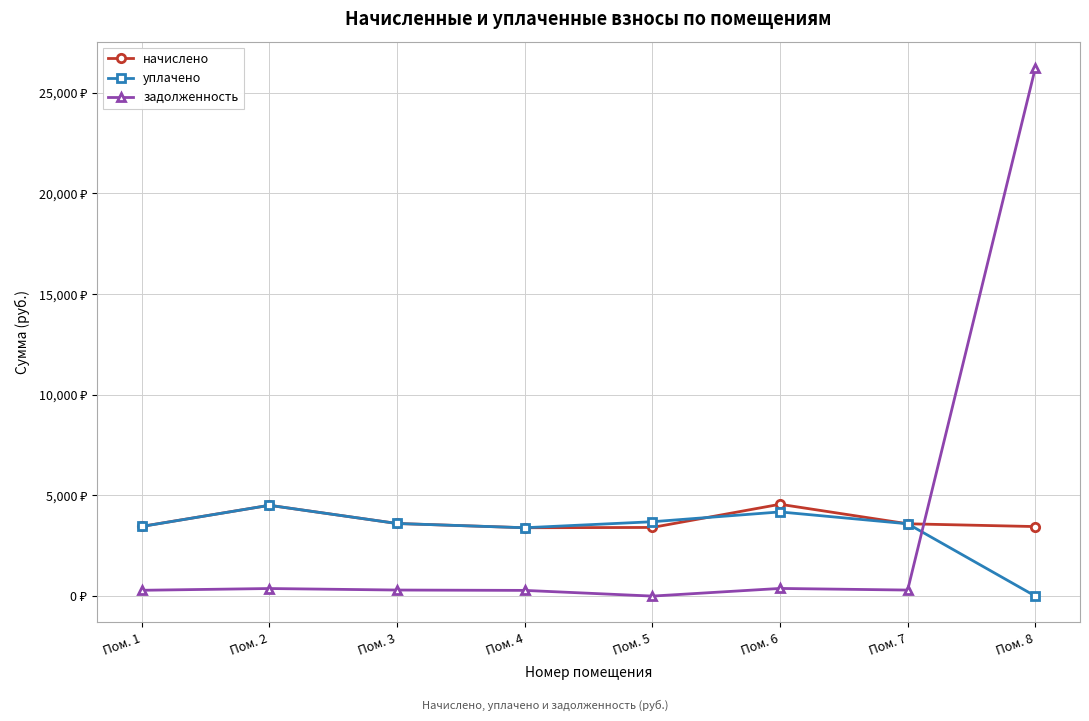

What is the spread (max minus min) of values at Пом. 4?

3111.5